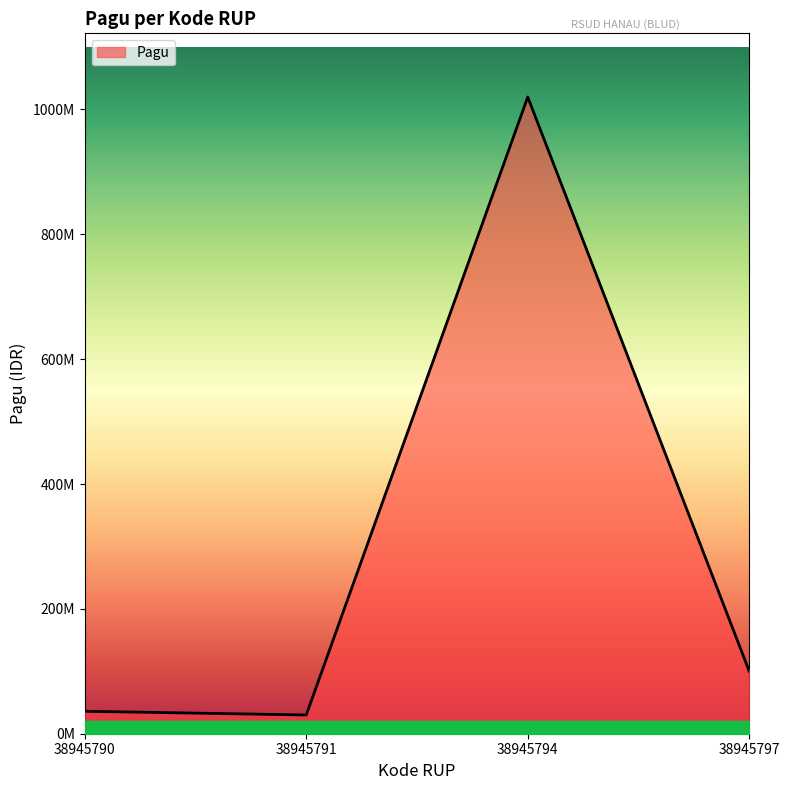

At which label is the value closest to 525000000?

38945797